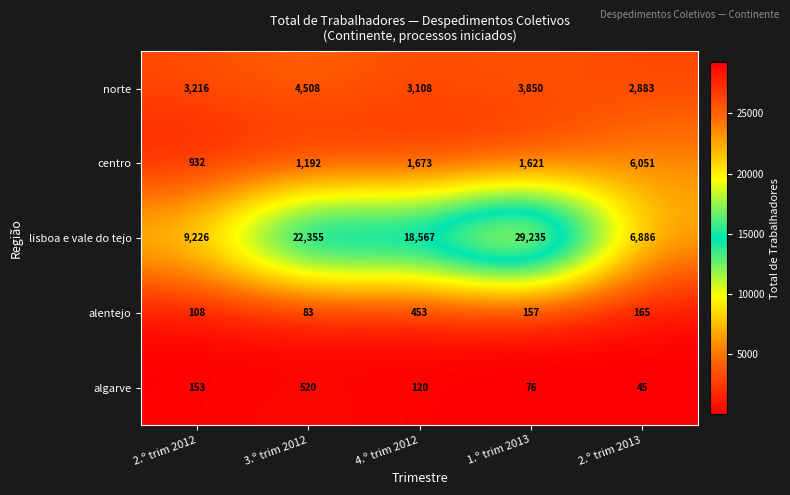

At which label does norte reach its minimum?

2.º trim 2013